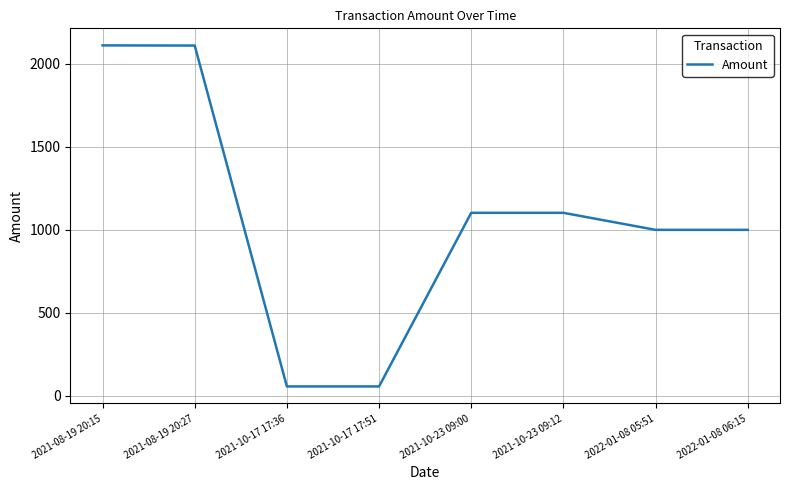

What is the minimum value shown in the chart?

55.3